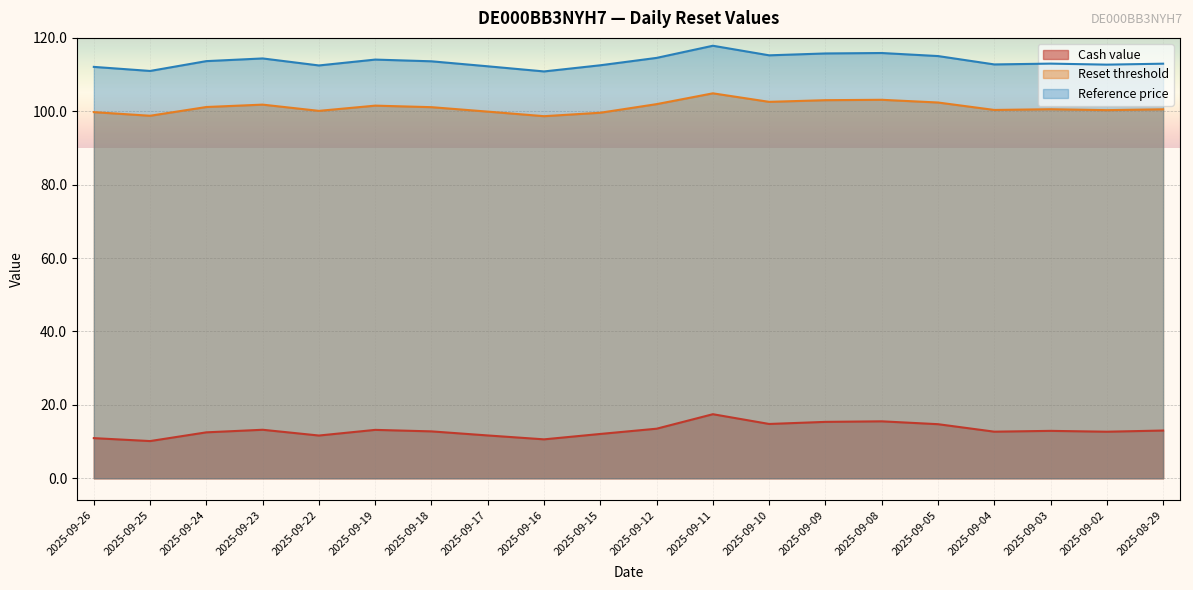

Reading right to left, extract all data points from this chart.

Cash value: 2025-08-29=13.0	2025-09-02=12.7	2025-09-03=12.9	2025-09-04=12.7	2025-09-05=14.7	2025-09-08=15.5	2025-09-09=15.4	2025-09-10=14.8	2025-09-11=17.5	2025-09-12=13.5	2025-09-15=12.1	2025-09-16=10.6	2025-09-17=11.7	2025-09-18=12.8	2025-09-19=13.2	2025-09-22=11.7	2025-09-23=13.2	2025-09-24=12.5	2025-09-25=10.1	2025-09-26=10.9
Reset threshold: 2025-08-29=100.5	2025-09-02=100.3	2025-09-03=100.6	2025-09-04=100.4	2025-09-05=102.4	2025-09-08=103.1	2025-09-09=103.0	2025-09-10=102.6	2025-09-11=104.9	2025-09-12=102.0	2025-09-15=99.6	2025-09-16=98.7	2025-09-17=99.9	2025-09-18=101.1	2025-09-19=101.5	2025-09-22=100.1	2025-09-23=101.8	2025-09-24=101.2	2025-09-25=98.8	2025-09-26=99.8
Reference price: 2025-08-29=113.0	2025-09-02=112.7	2025-09-03=113.0	2025-09-04=112.8	2025-09-05=115.0	2025-09-08=115.9	2025-09-09=115.8	2025-09-10=115.2	2025-09-11=117.9	2025-09-12=114.5	2025-09-15=112.5	2025-09-16=110.9	2025-09-17=112.3	2025-09-18=113.6	2025-09-19=114.1	2025-09-22=112.5	2025-09-23=114.4	2025-09-24=113.7	2025-09-25=111.0	2025-09-26=112.1